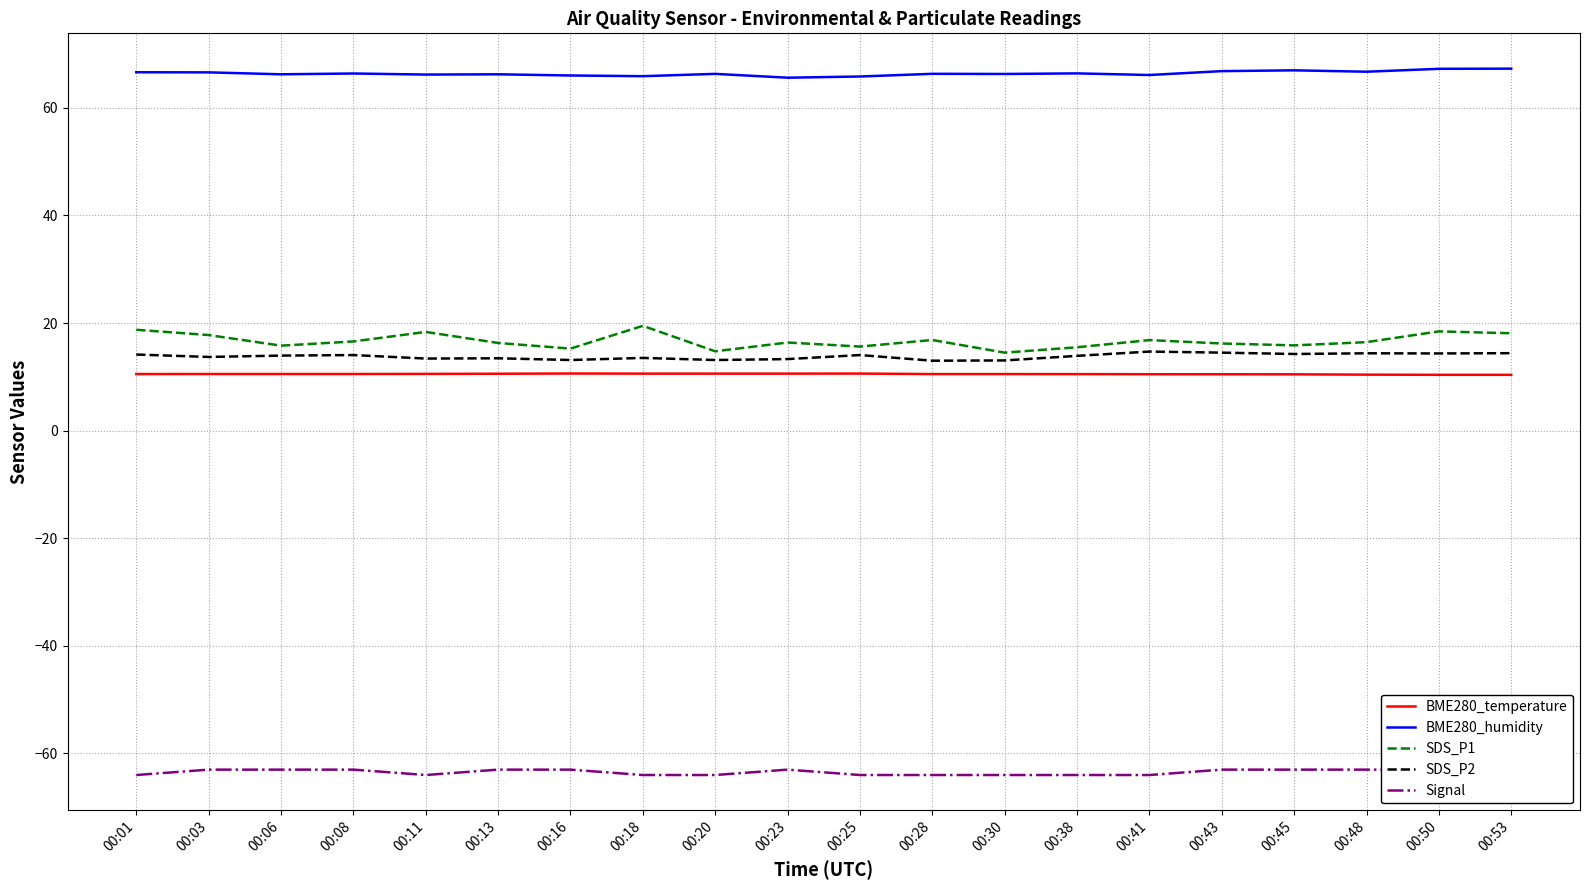

What is the sum of the SDS_P1 values at 00:48 and 00:53?

34.5